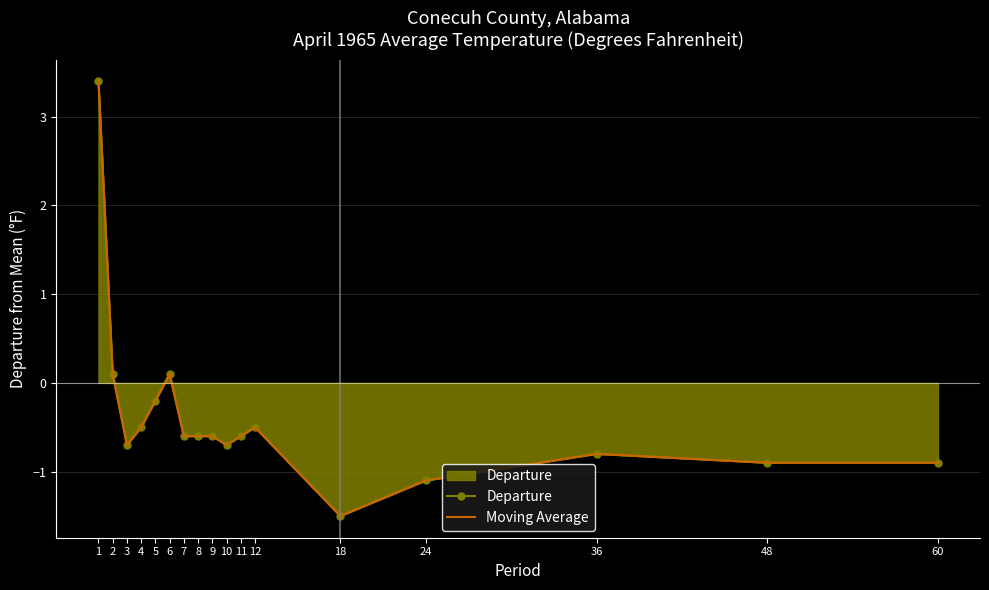

Which has a higher value, 1 or 6?

1